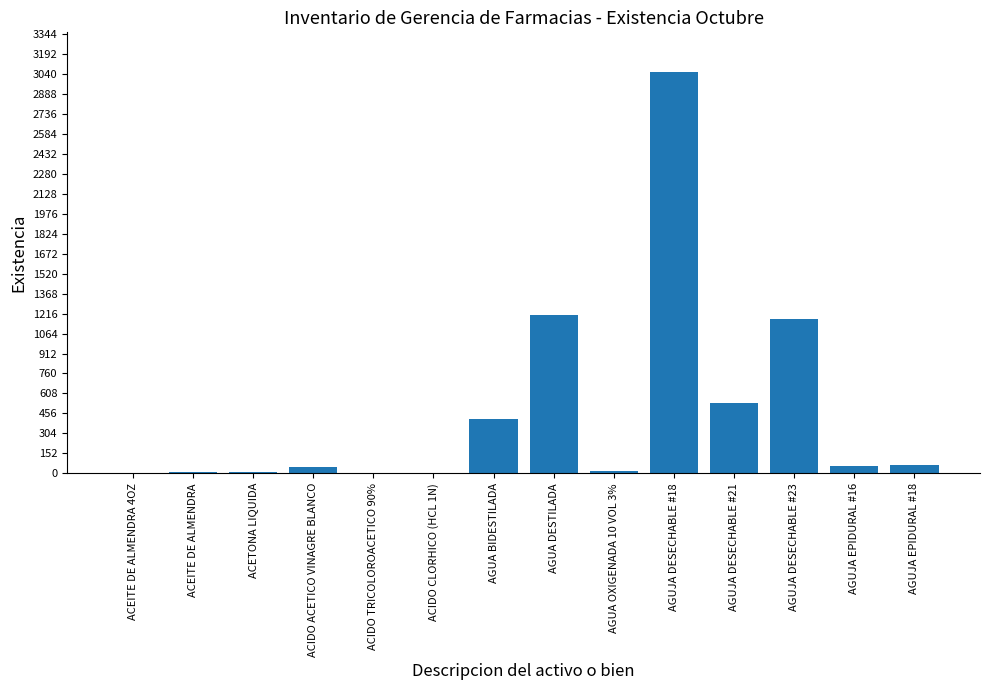

How many data points does each series have?

14